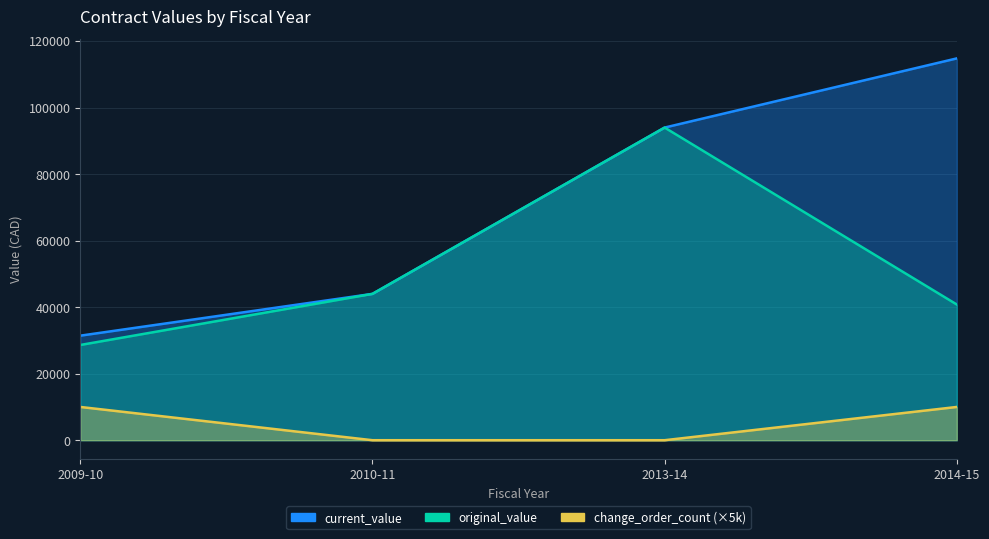

How many distinct data groups are displayed?

3